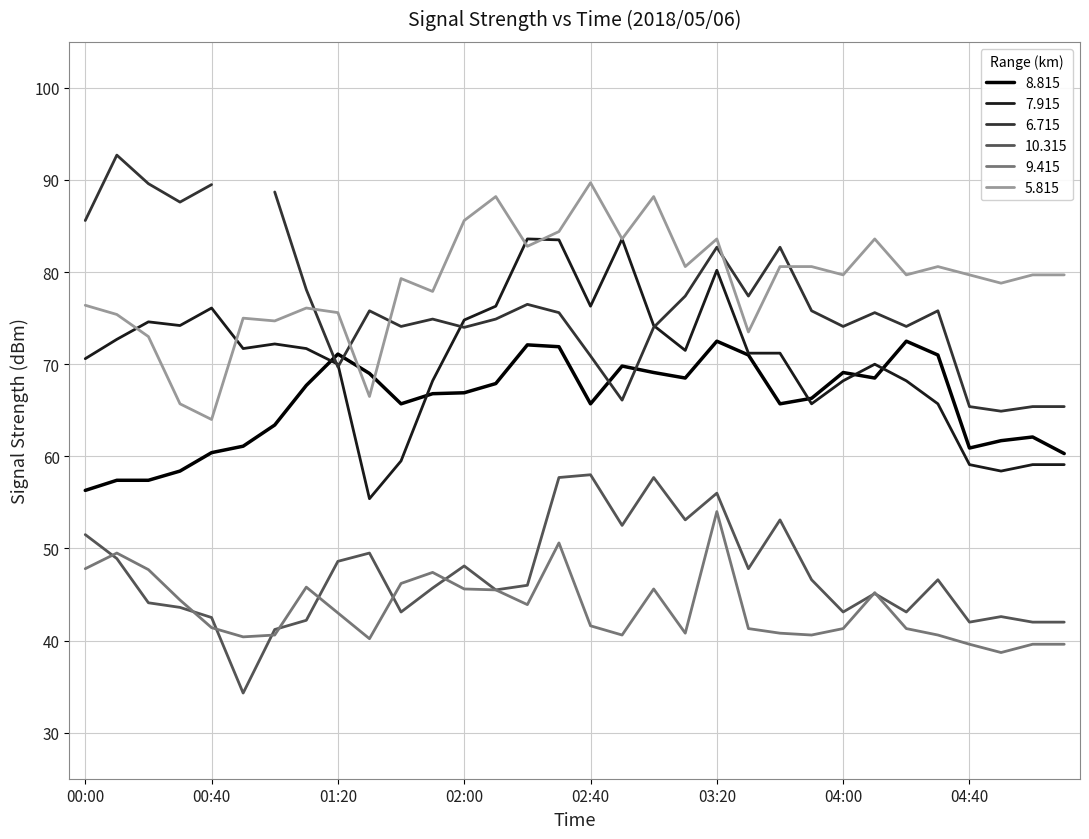

How many times do 7.915 and 5.815 cross each other?

4